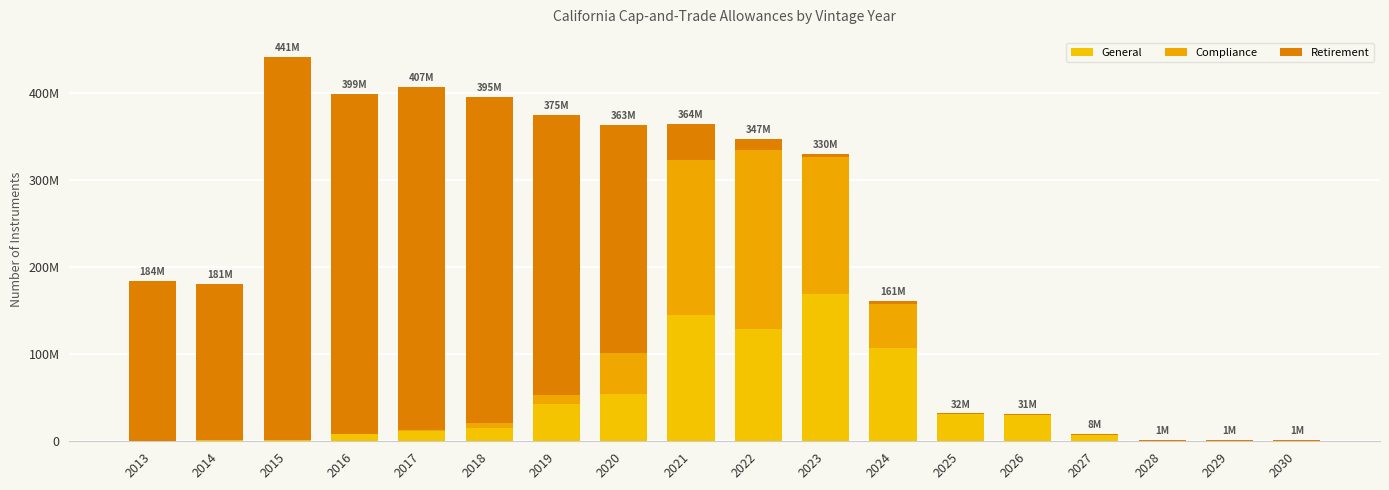

Does the chart contain stacked bars?

Yes